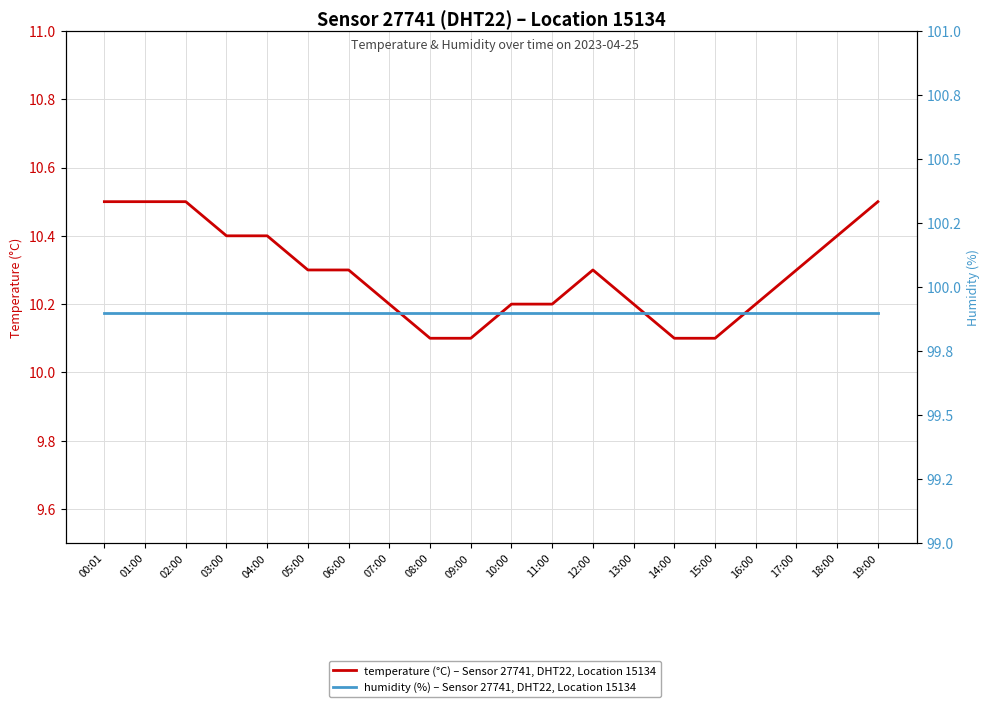

What are all the series names shown in the legend?

temperature (°C) – Sensor 27741, DHT22, Location 15134, humidity (%) – Sensor 27741, DHT22, Location 15134